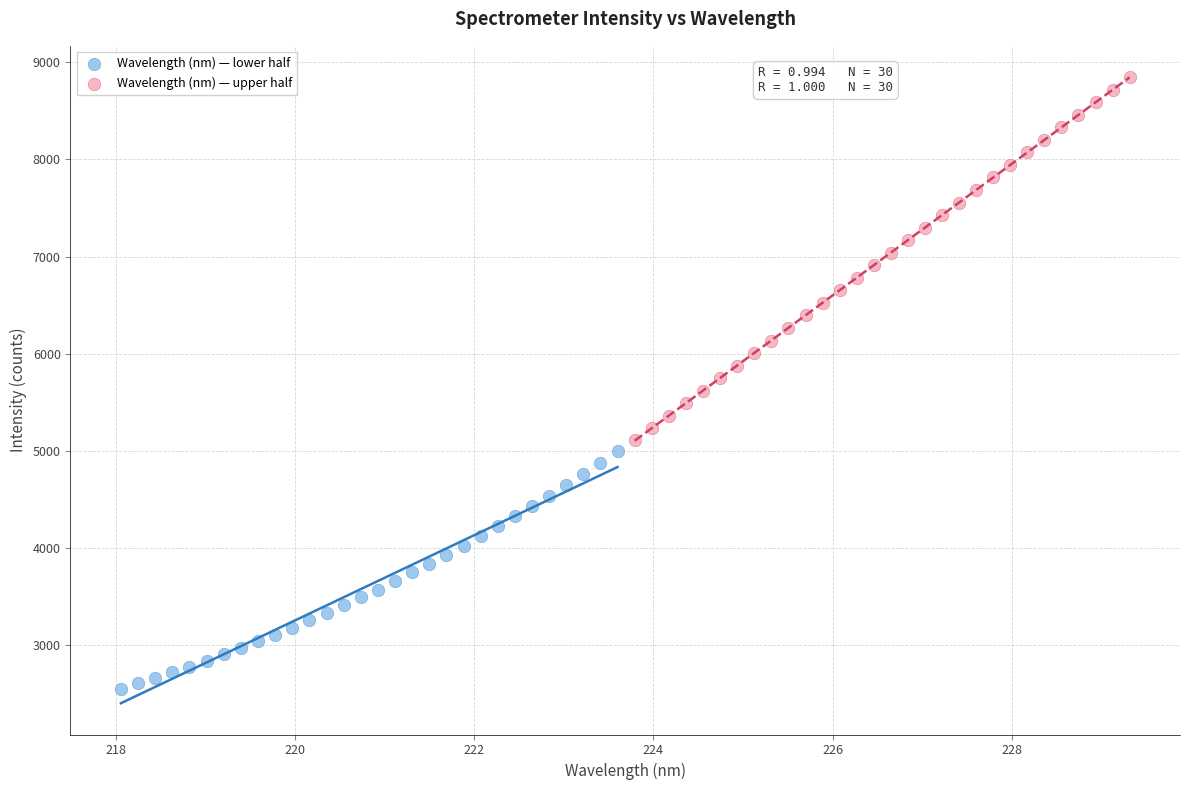

Which series reaches the maximum Y coordinate?

Wavelength (nm) — upper half